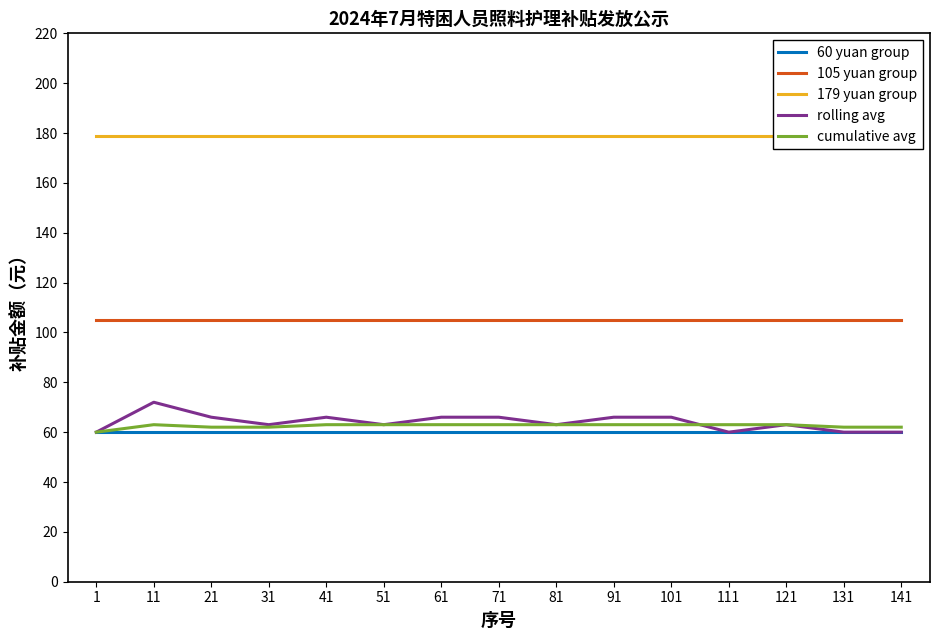

Reading right to left, what are all the values shown in this chart?

60 yuan group: 60	60	60	60	60	60	60	60	60	60	60	60	60	60	60
105 yuan group: 105	105	105	105	105	105	105	105	105	105	105	105	105	105	105
179 yuan group: 179	179	179	179	179	179	179	179	179	179	179	179	179	179	179
rolling avg: 60	60	63	60	66	66	63	66	66	63	66	63	66	72	60
cumulative avg: 62	62	63	63	63	63	63	63	63	63	63	62	62	63	60